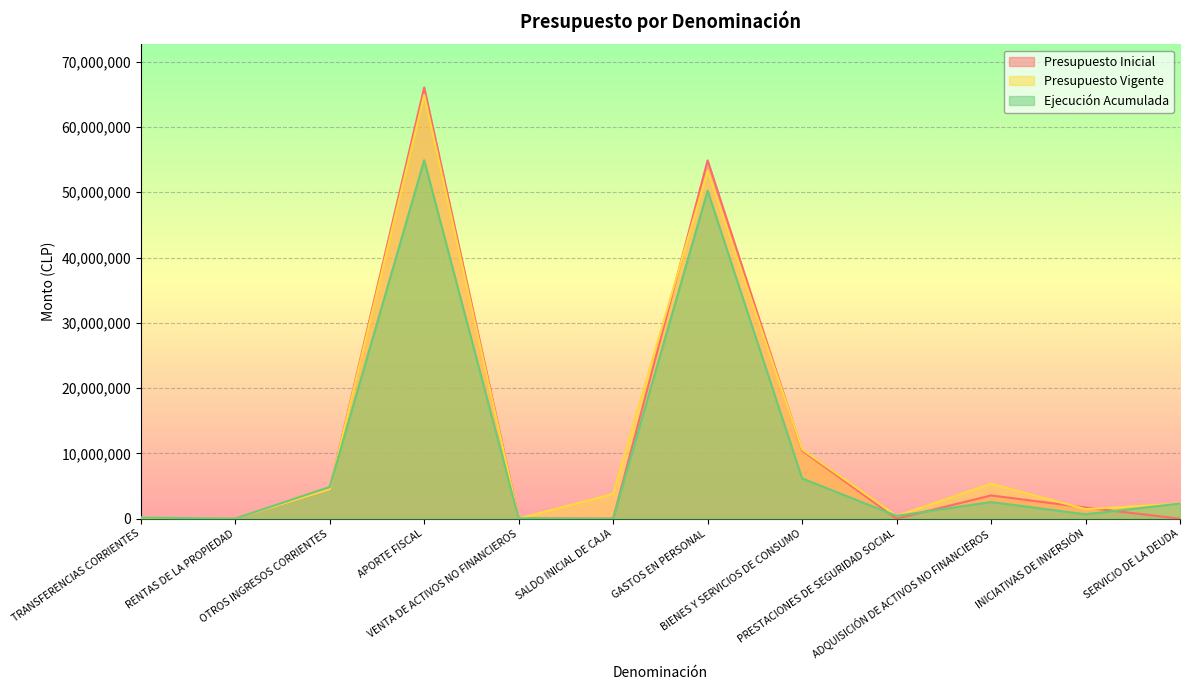

How many values in the Presupuesto Vigente series are below 3800658?

6